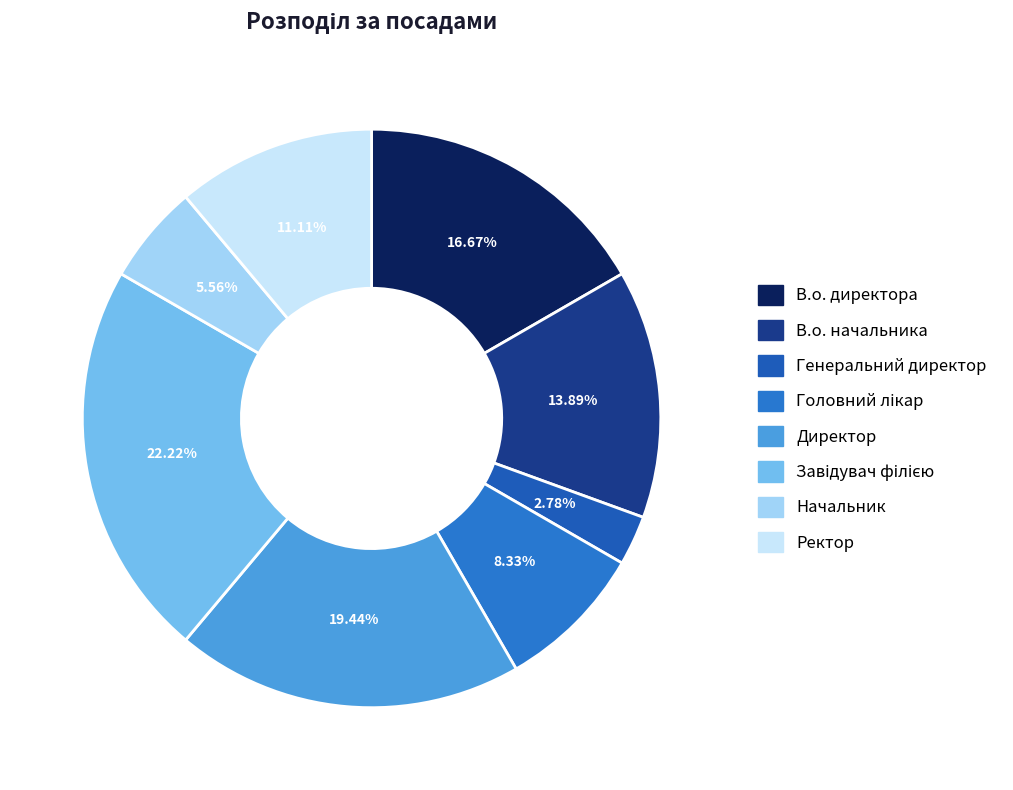

Which category has the biggest portion of the pie?

Завідувач філією